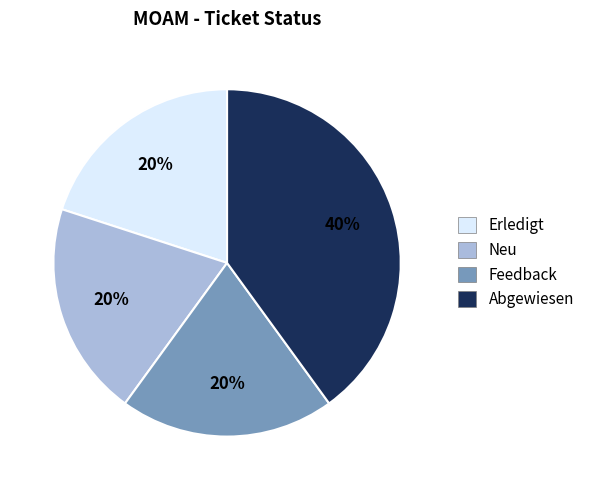

How many segments does this pie chart have?

4